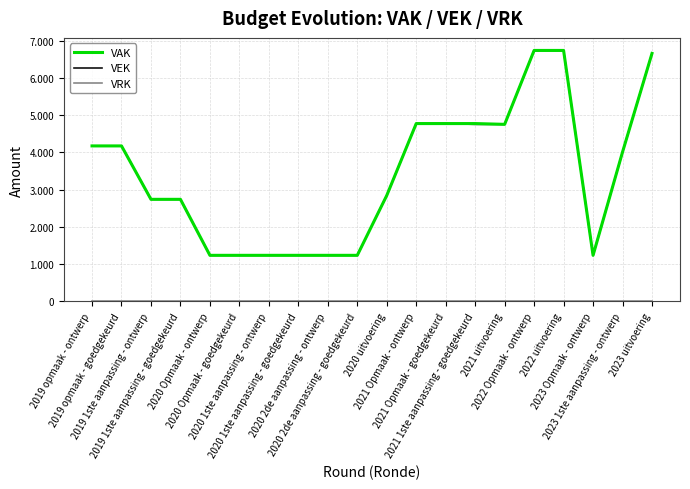

True or false: VRK and VAK intersect in this chart.

False